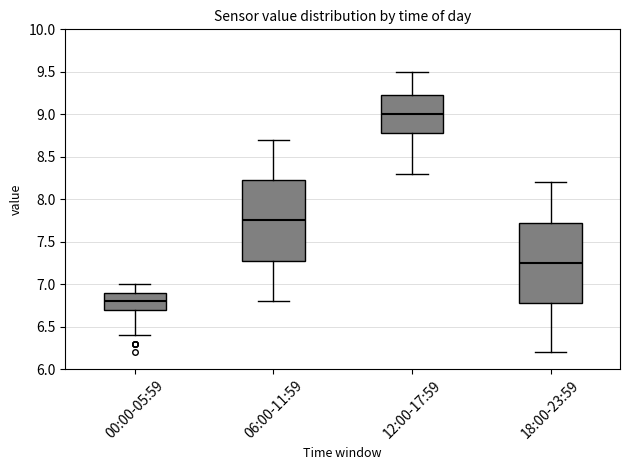

Which box has the highest median line?

12:00-17:59